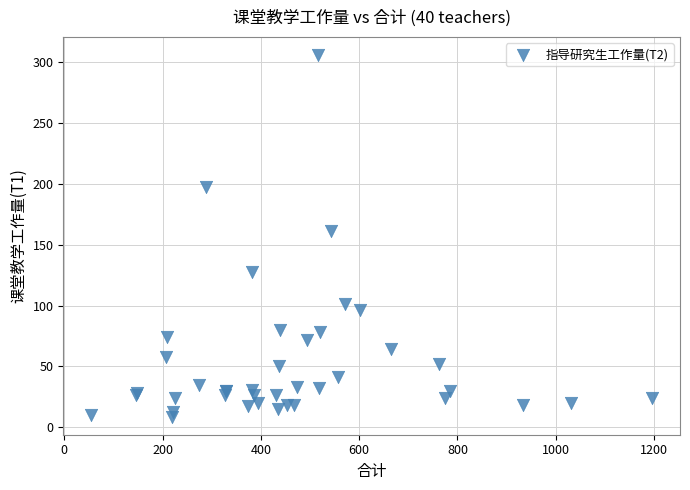

What Y value in the scatter plot is closest to 157?

161.5